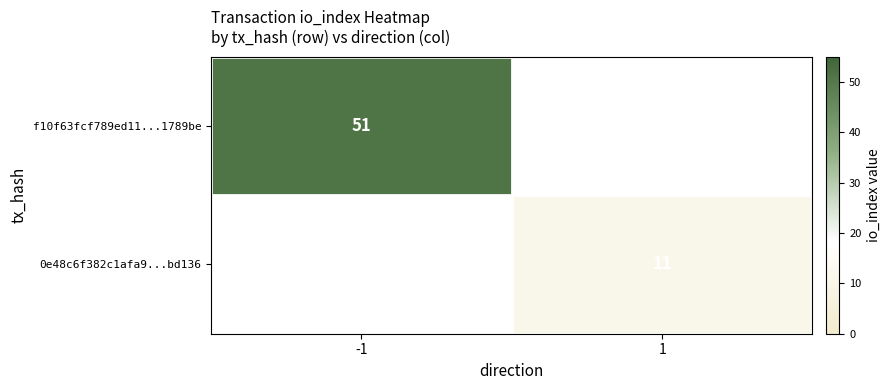

The value of 0e48c6f382c1afa9...bd136 at 1 is 5. True or false?

False